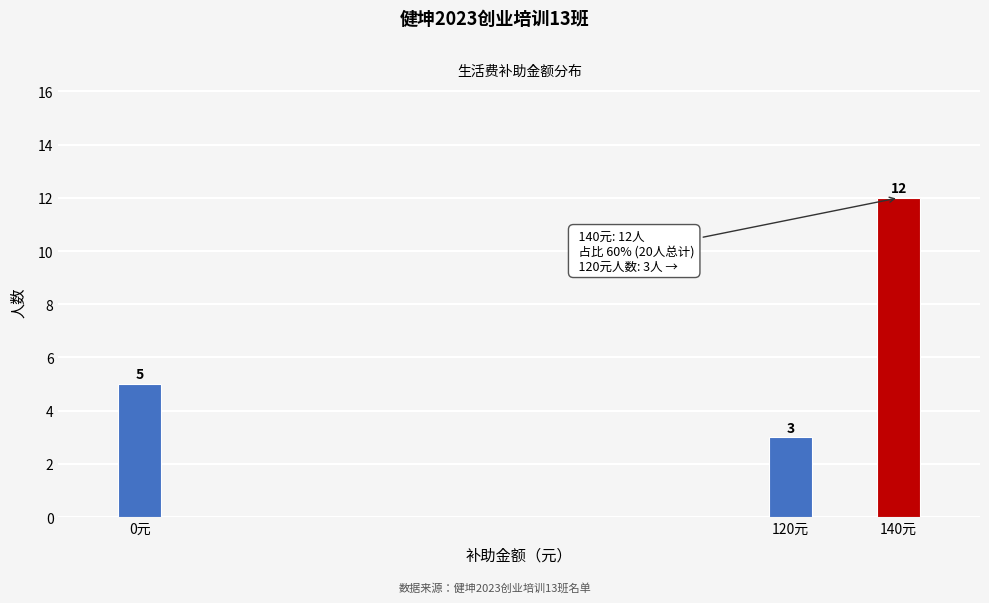

Reading right to left, list all the values displayed in this chart.

12	3	5